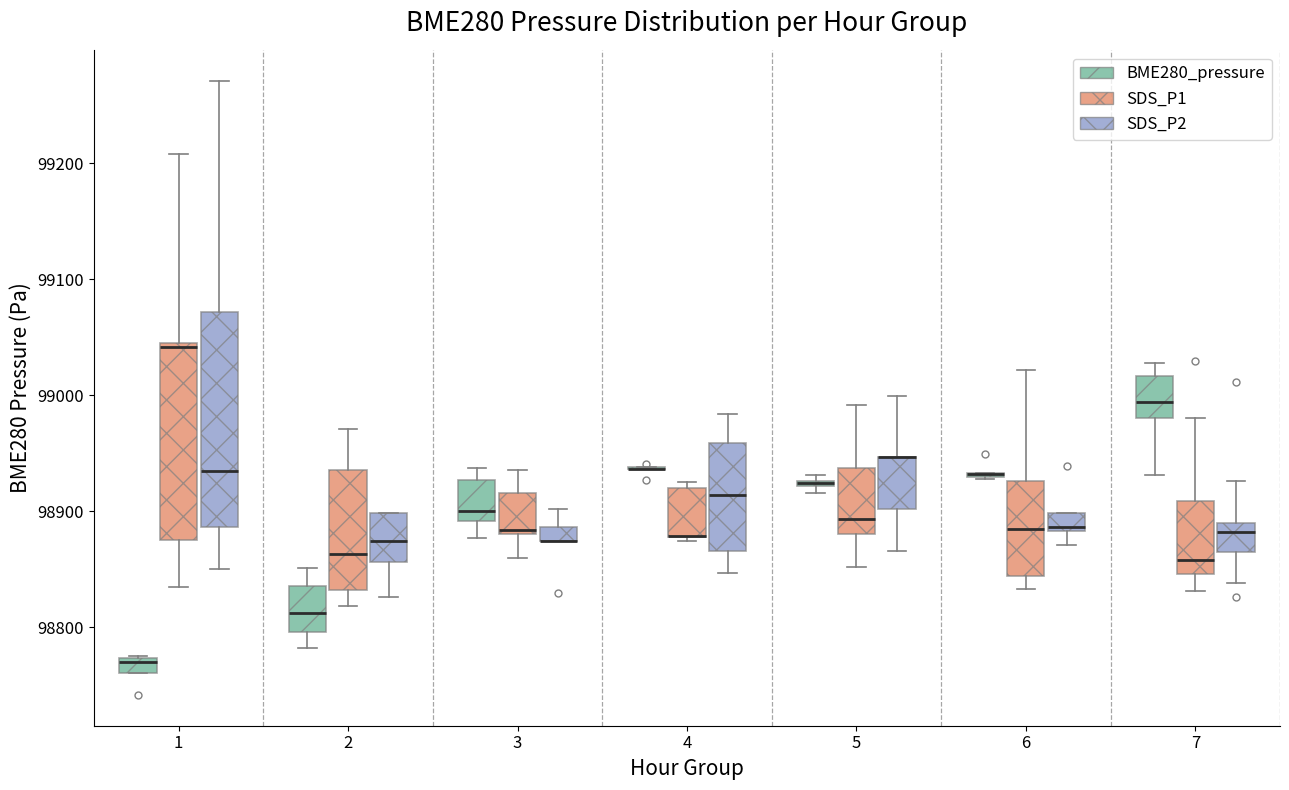

Comparing the boxes themselves (not the whiskers), which one is the tallest?

1 (SDS_P2)